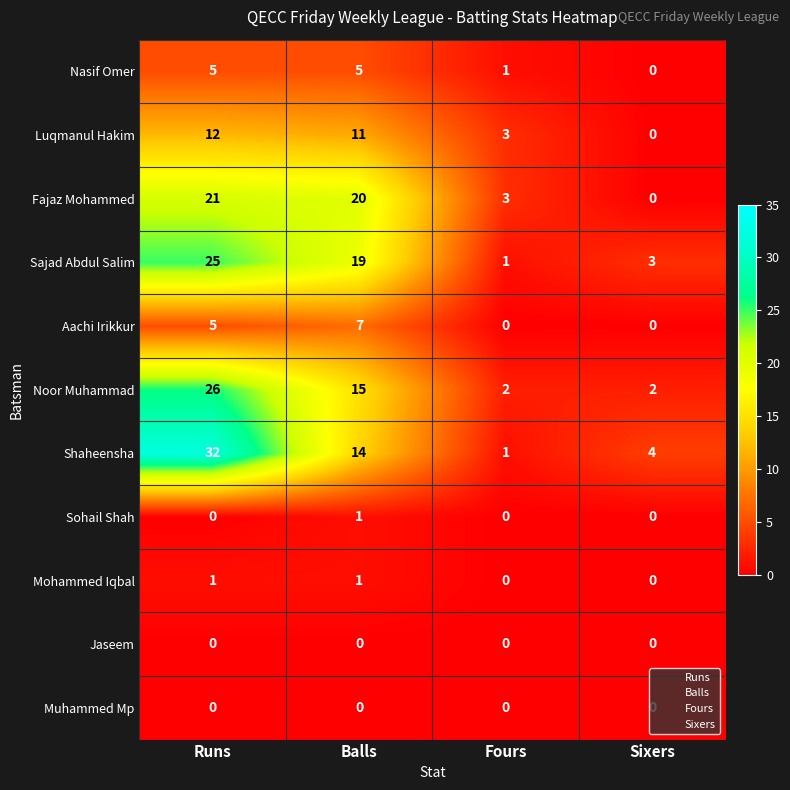

Read the Luqmanul Hakim value at Runs, to the nearest 10.

10